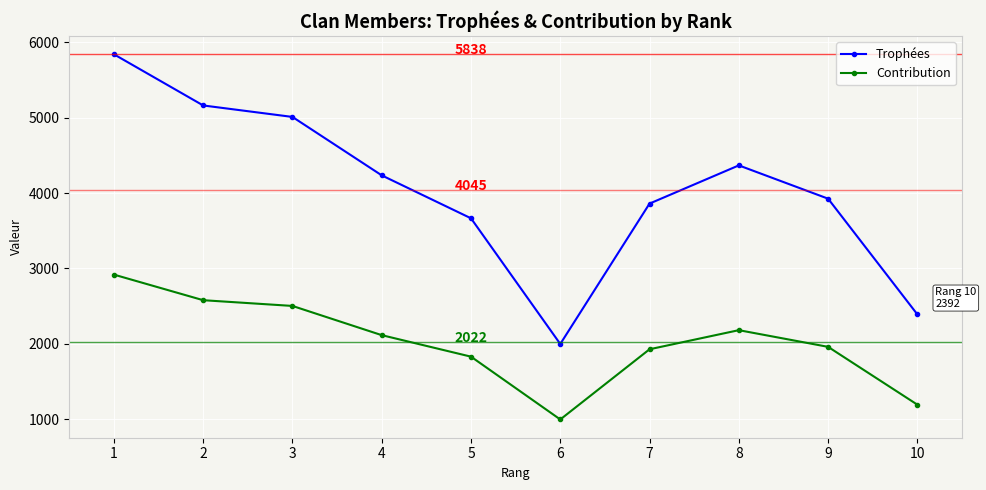

How many interior local peaks does the Trophées series have?

1